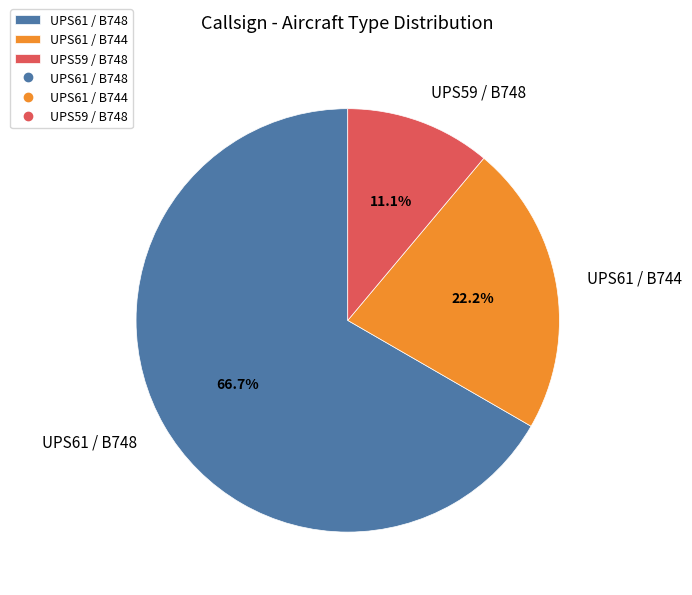

To the nearest percent, what percentage of the pie is UPS61 / B748?

67%